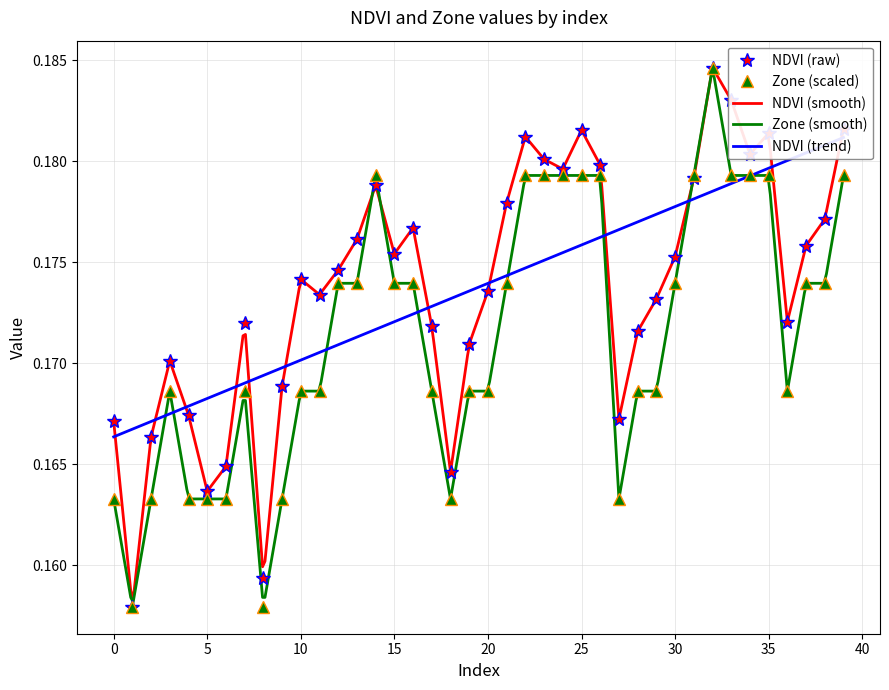

What is the total value across all series at 23?

0.4